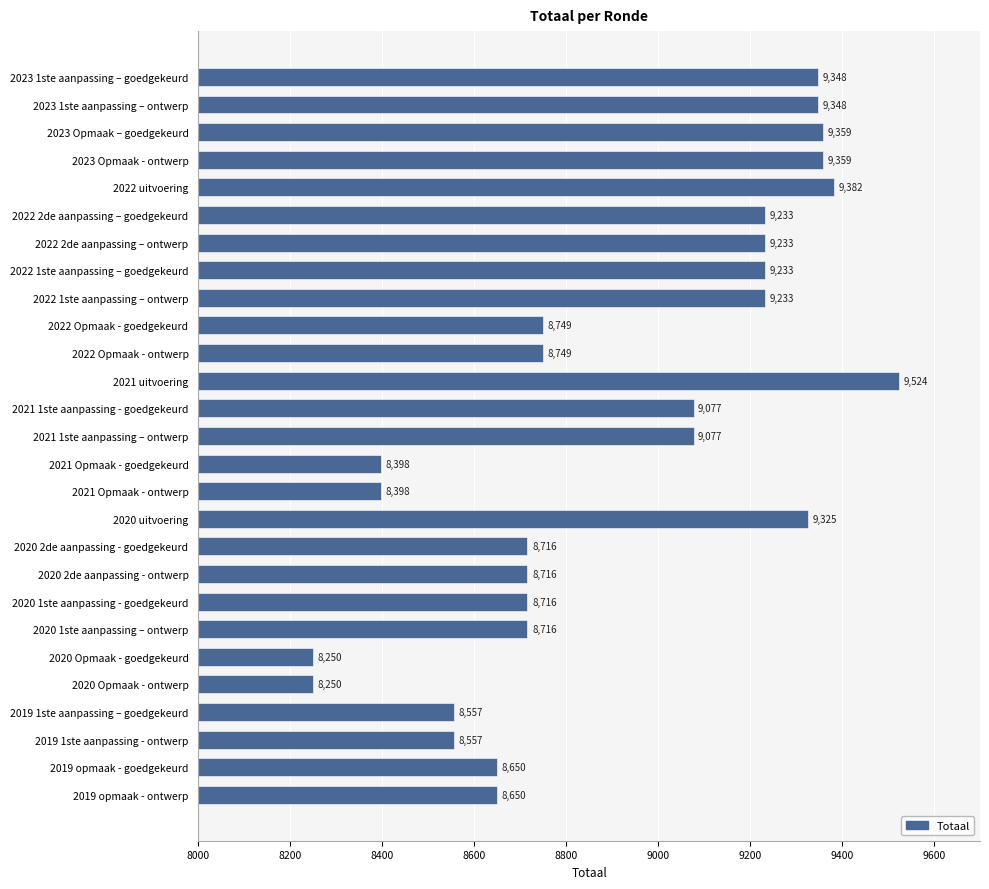

What is the change in value from 2022 1ste aanpassing – ontwerp to 2019 opmaak - ontwerp?

-583